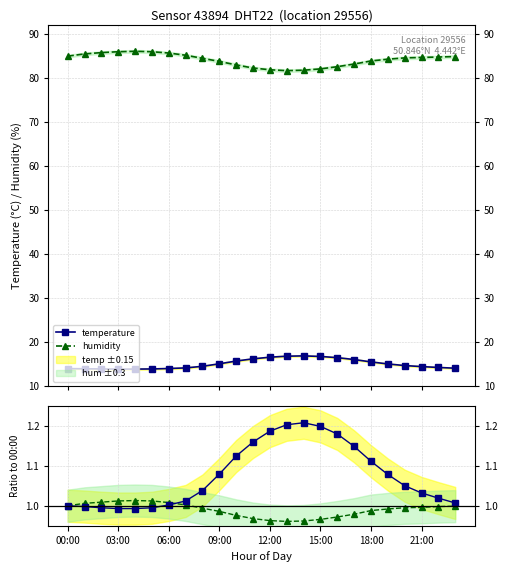

At 12:00, list the series in order from largest to smallest.

humidity, temperature